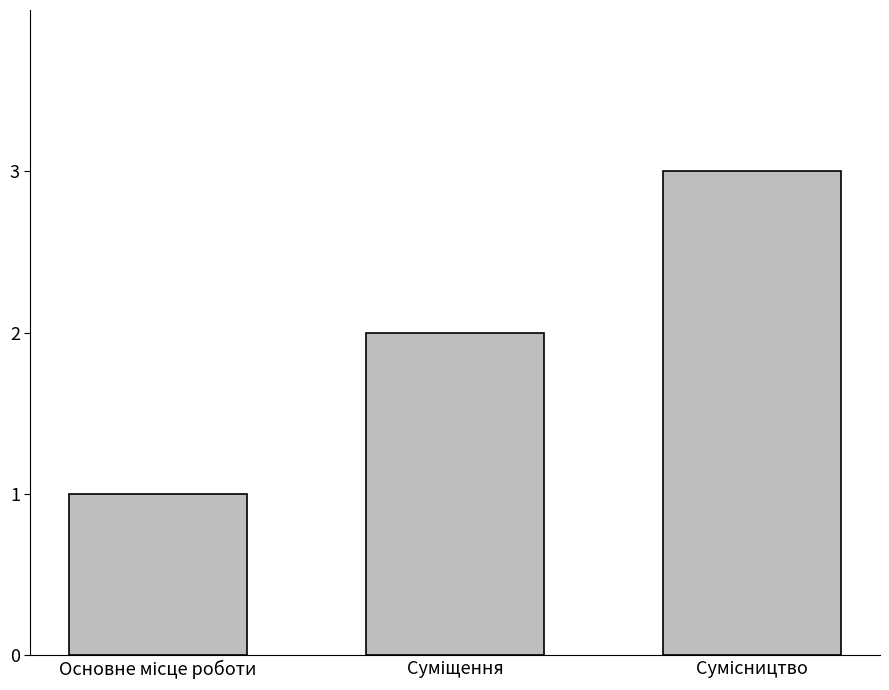

What is the sum of all values?

6